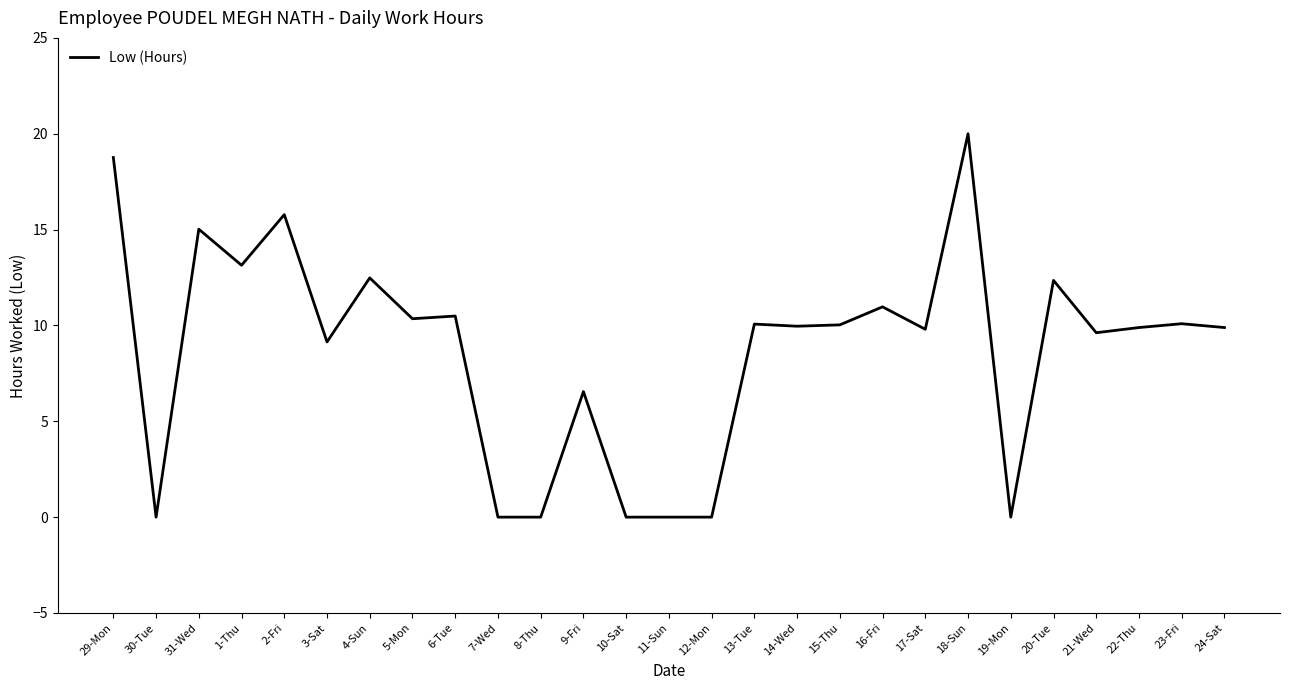

The value at 20-Tue is 17.3. True or false?

False